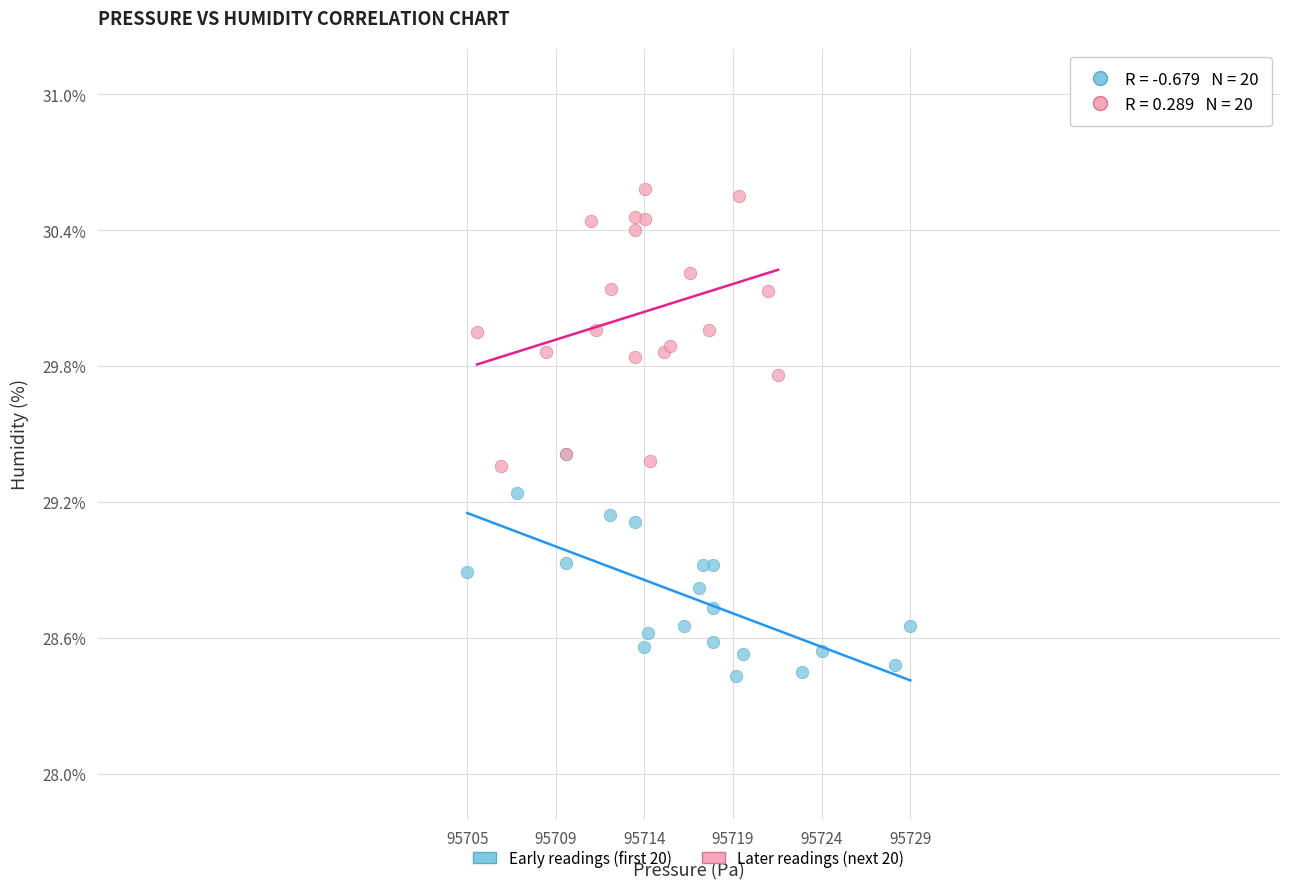

Which series has the largest Y range (max minus min)?

Later readings (next 20)